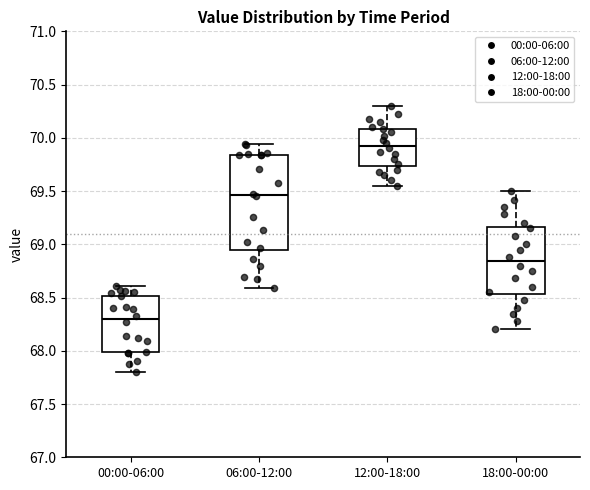

Which box's median line is the lowest?

00:00-06:00